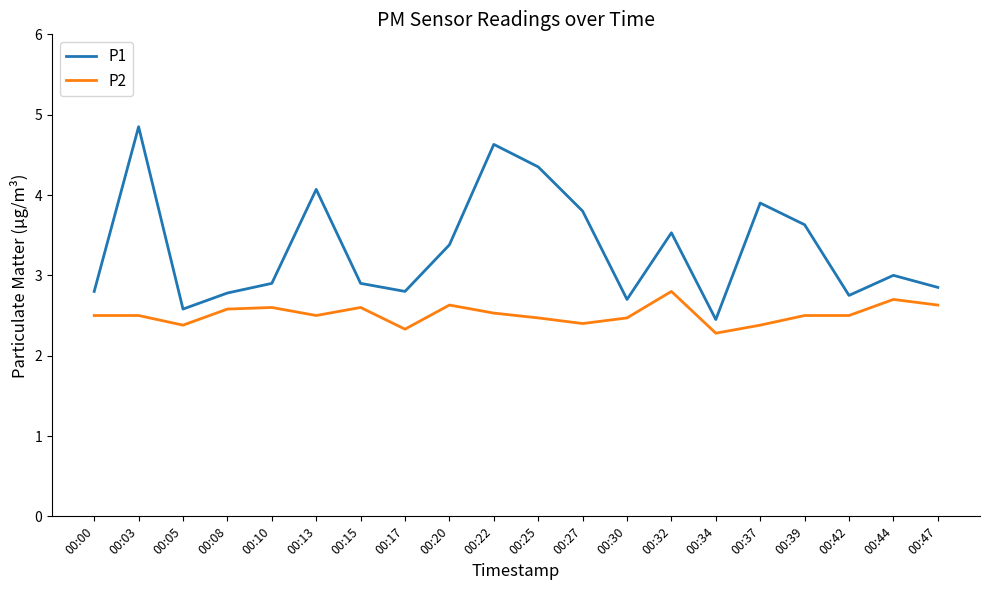

What is the average value of the P2 series?

2.5